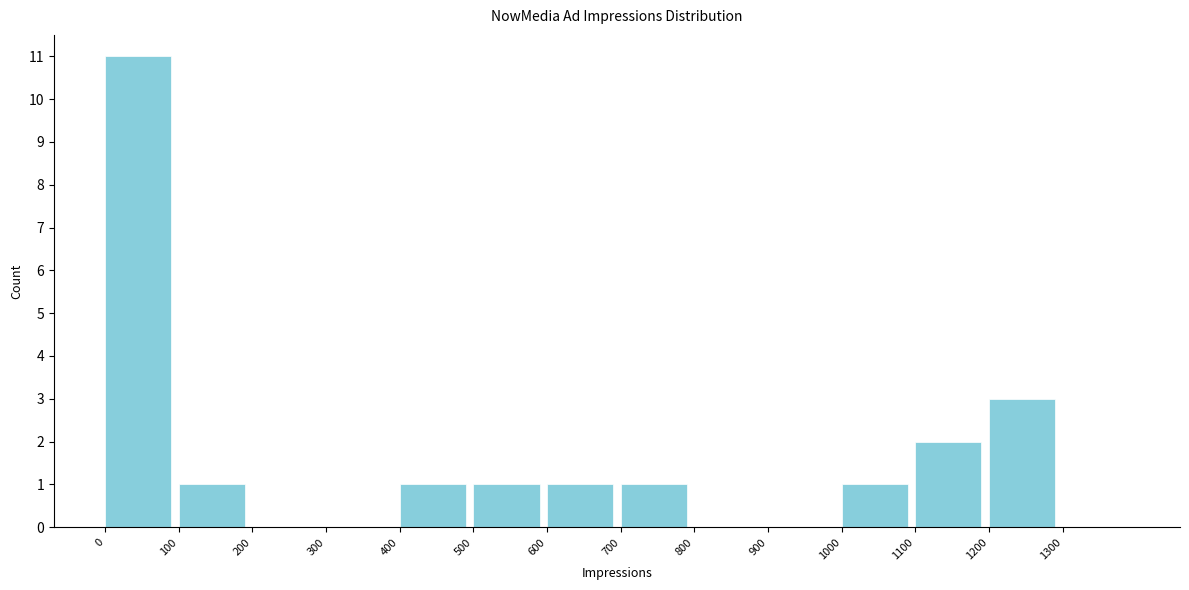

Reading left to right, list every bar in this chart as the range it spans on the x-axis followed by its height. The values are not printed on the chart, so give them approximately, as read against the axis.

0 to 100: 11
100 to 200: 1
200 to 300: 0
300 to 400: 0
400 to 500: 1
500 to 600: 1
600 to 700: 1
700 to 800: 1
800 to 900: 0
900 to 1000: 0
1000 to 1100: 1
1100 to 1200: 2
1200 to 1300: 3
1300 to 1400: 0